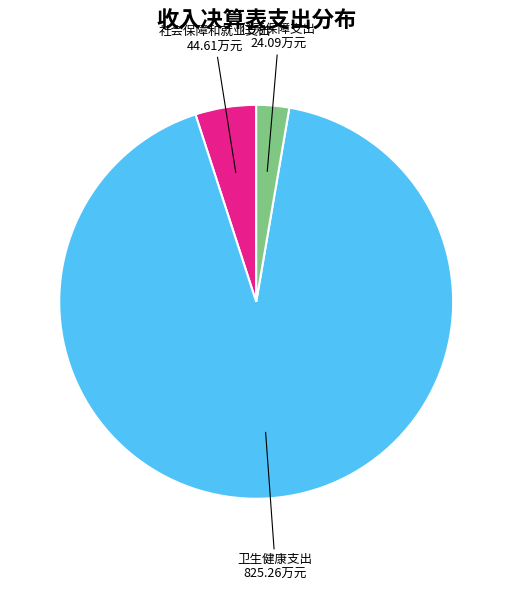

The 住房保障支出 slice represents 12% of the pie. True or false?

False